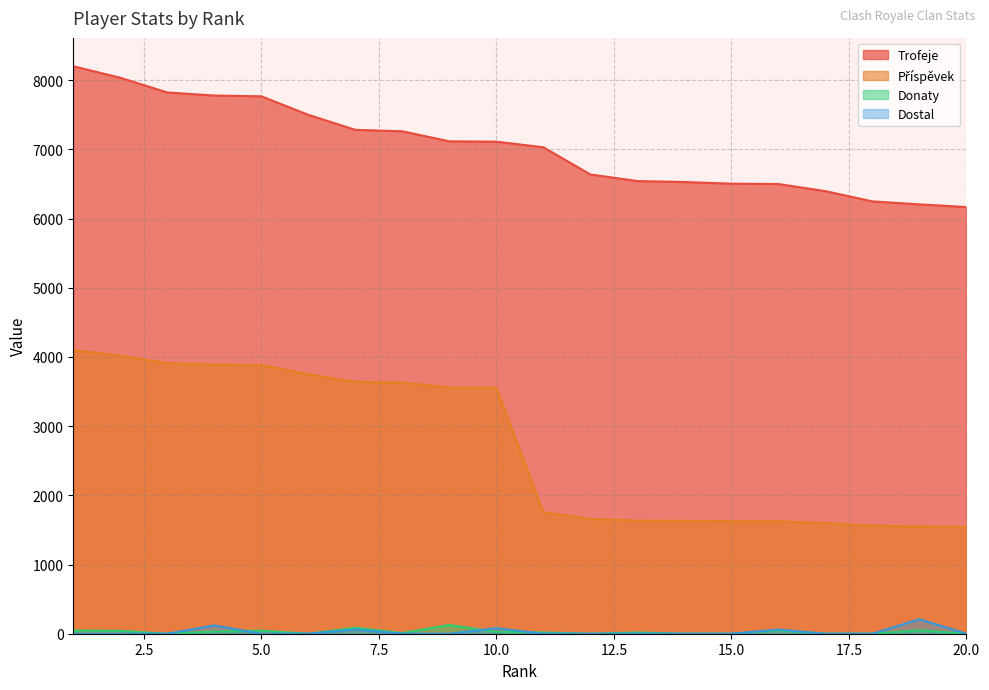

Reading left to right, what are all the values shown in this chart?

Trofeje: 1=8202	2=8036	3=7823	4=7779	5=7768	6=7500	7=7283	8=7262	9=7117	10=7112	11=7031	12=6638	13=6543	14=6529	15=6505	16=6500	17=6397	18=6249	19=6206	20=6167
Příspěvek: 1=4101	2=4018	3=3911	4=3889	5=3884	6=3750	7=3641	8=3631	9=3558	10=3556	11=1757	12=1659	13=1635	14=1632	15=1626	16=1625	17=1599	18=1562	19=1551	20=1541
Donaty: 1=46	2=42	3=0	4=32	5=45	6=0	7=86	8=10	9=126	10=28	11=18	12=0	13=18	14=0	15=0	16=49	17=0	18=0	19=50	20=0
Dostal: 1=0	2=0	3=0	4=120	5=0	6=0	7=60	8=0	9=0	10=80	11=0	12=0	13=0	14=0	15=0	16=60	17=0	18=0	19=209	20=0